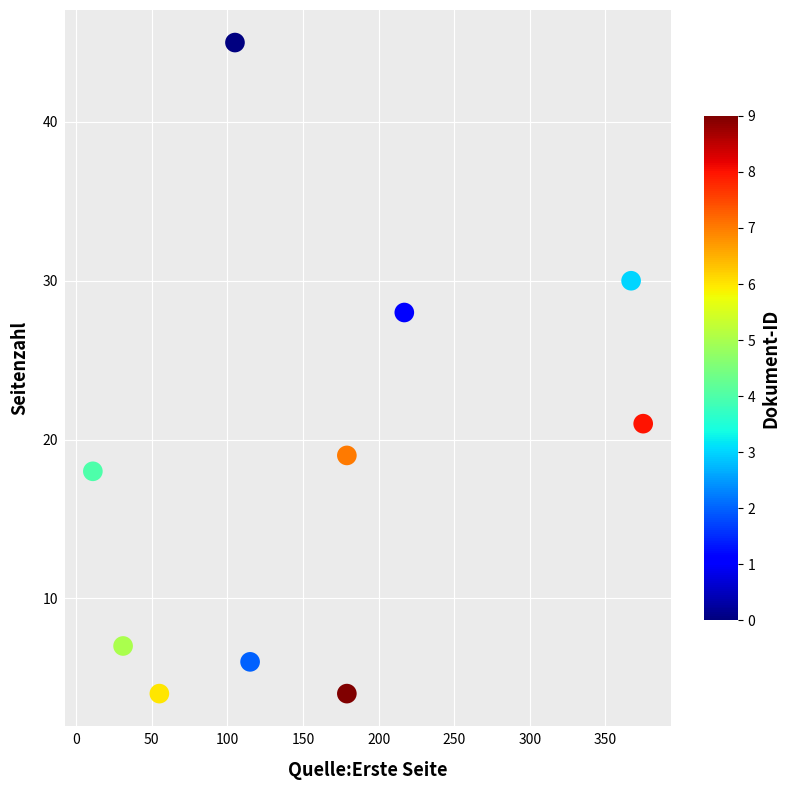

What Y value in the scatter plot is closest to 24?

21